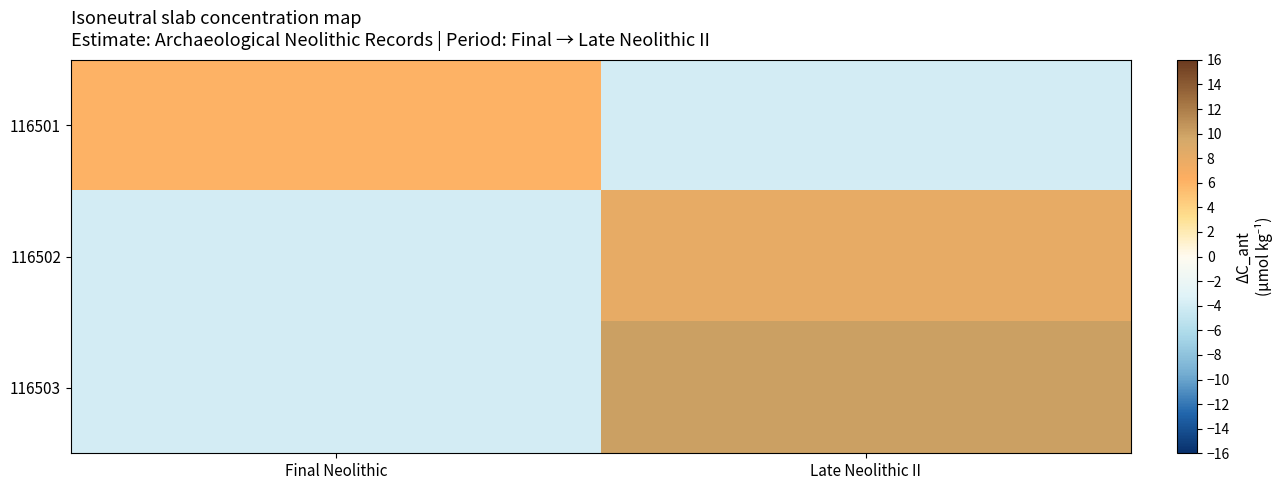

What is the smallest value displayed?

-4